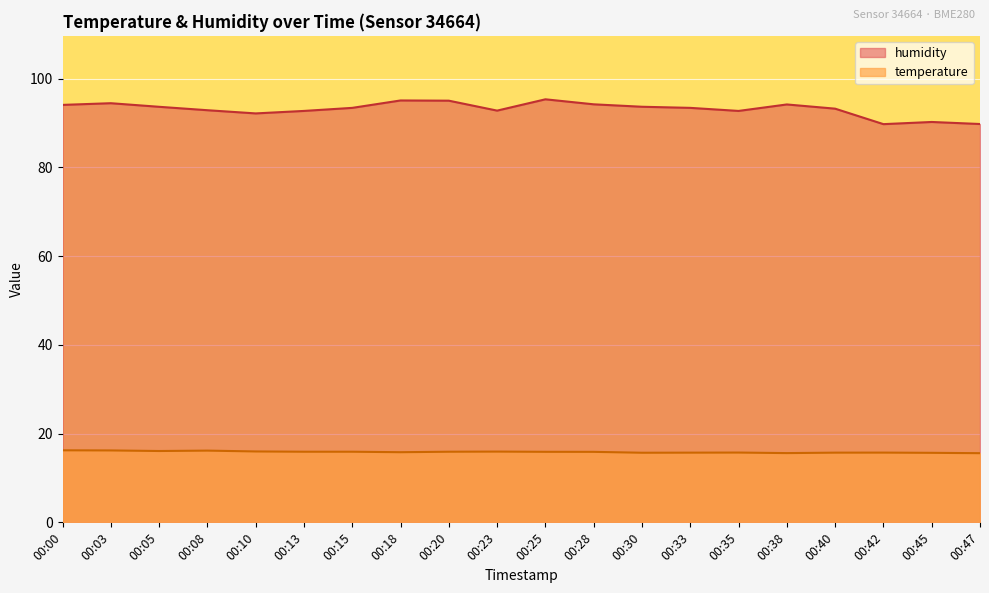

Which series has the largest total across all categories?

humidity